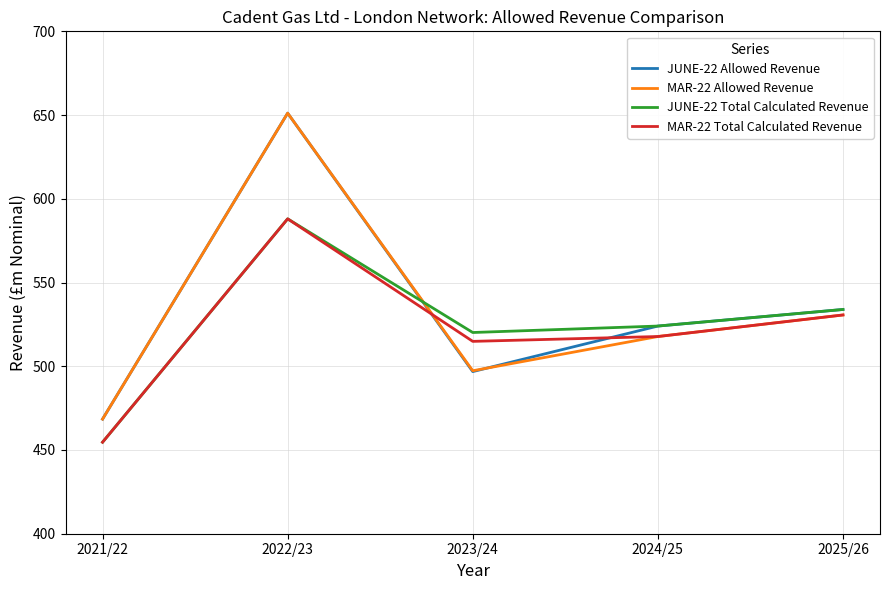

Does the chart display data point markers on the line(s)?

No